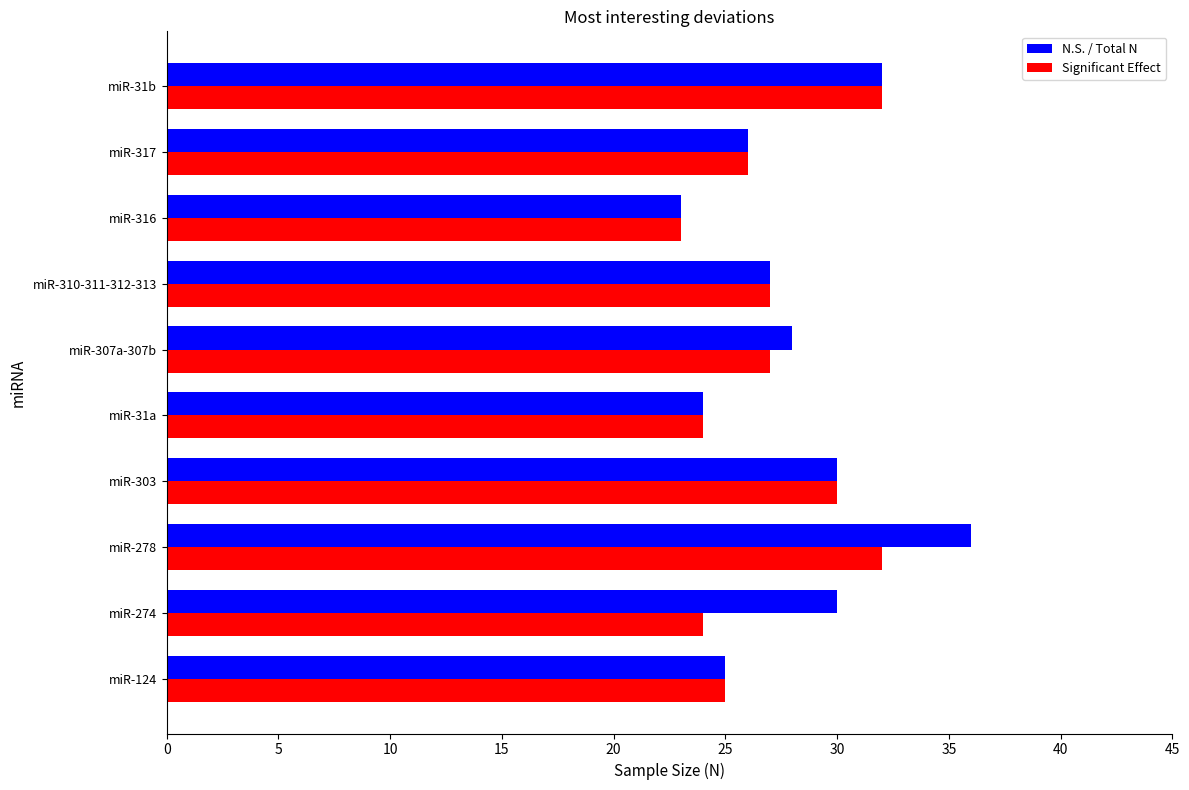

What is the average value of the Significant Effect series?

27